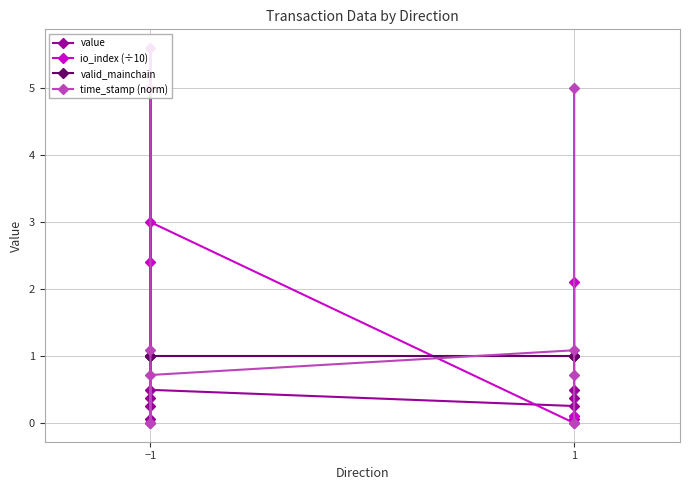

What is the sum of all time_stamp (norm) values?

13.6